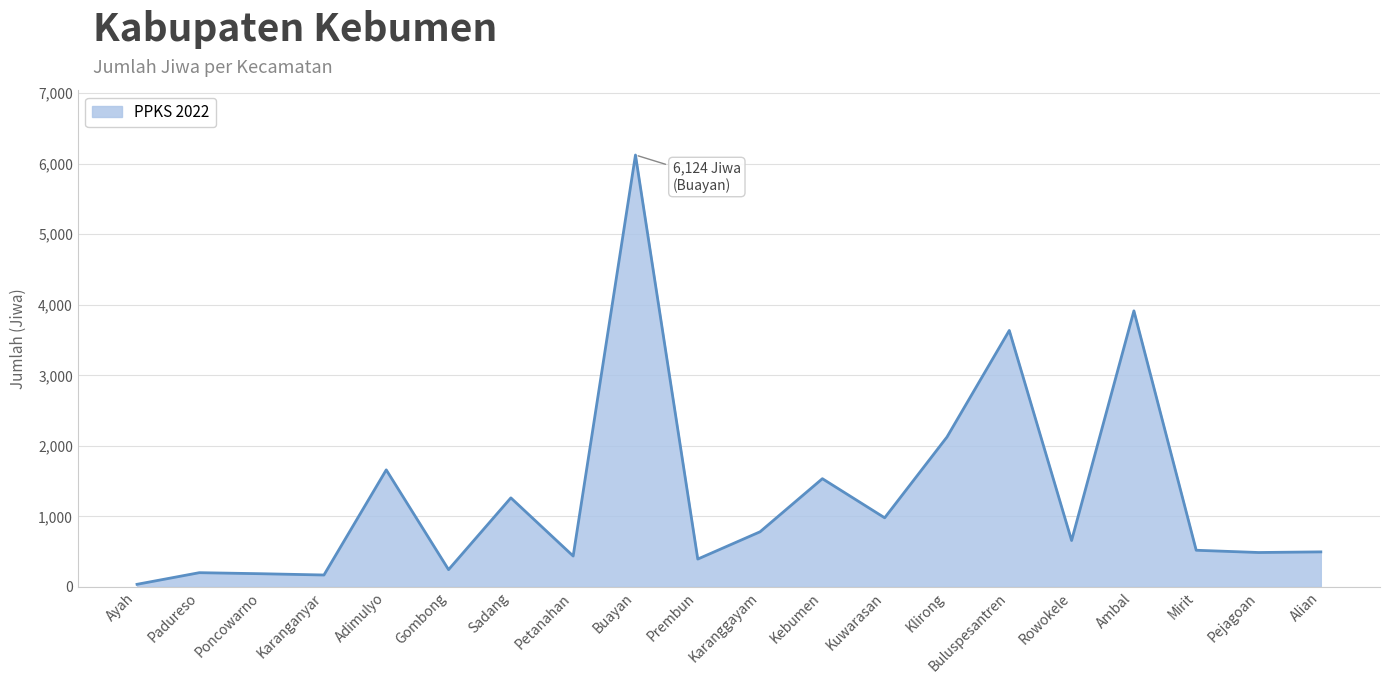

Read the value at Kebumen.

1534